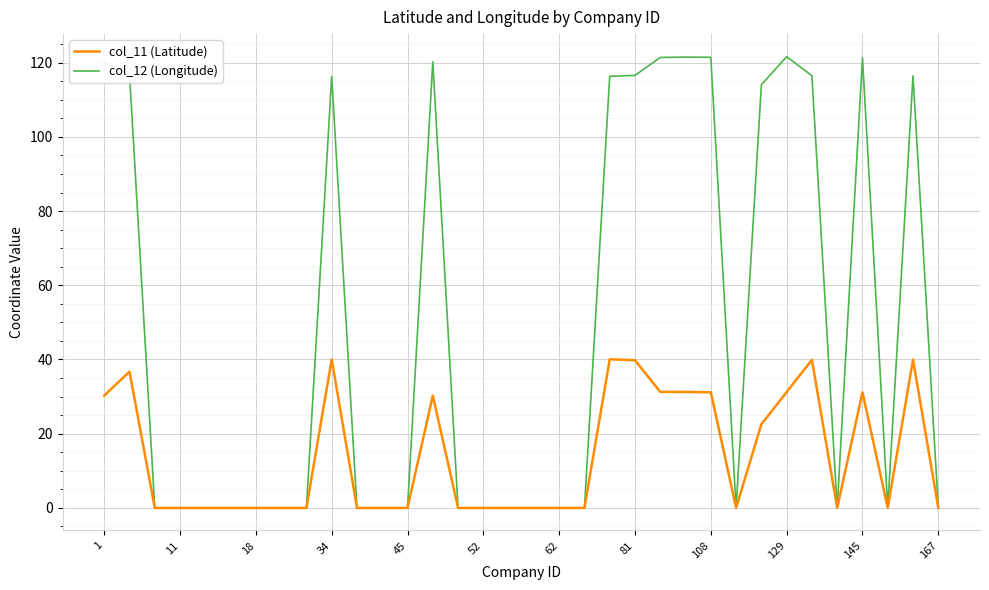

Rank the series by their average value, from lowest to highest.

col_11 (Latitude), col_12 (Longitude)